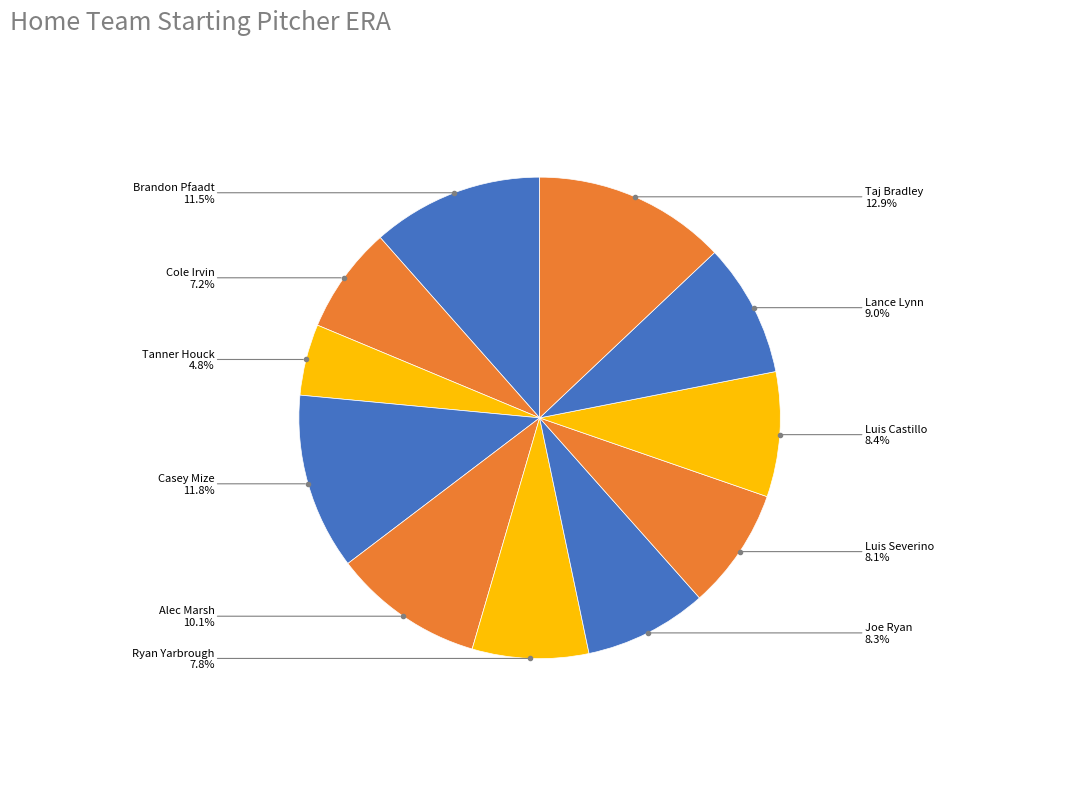

To the nearest percent, what is the average slice percentage?

9%